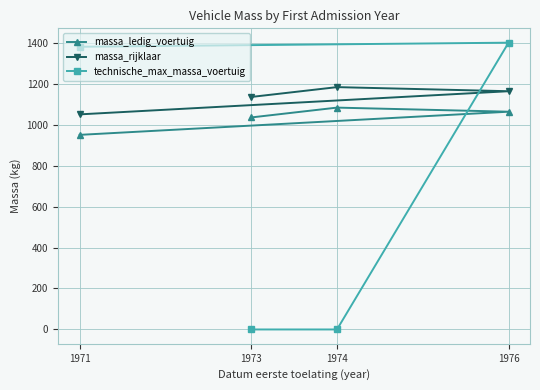

At which label is technische_max_massa_voertuig closest to 700?

1971